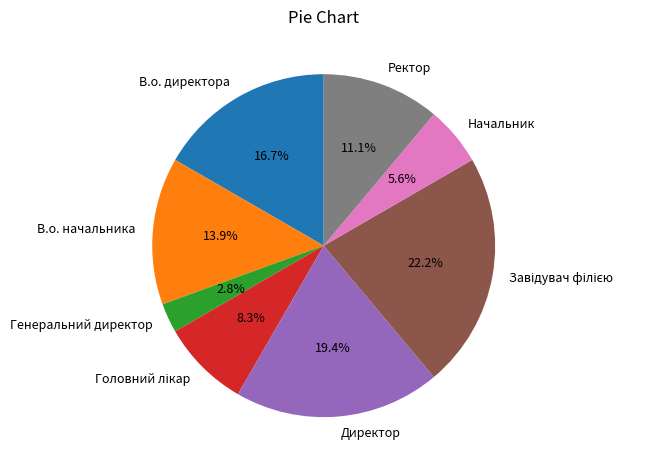

To the nearest percent, what is the combined percentage of Начальник and Директор?

25%